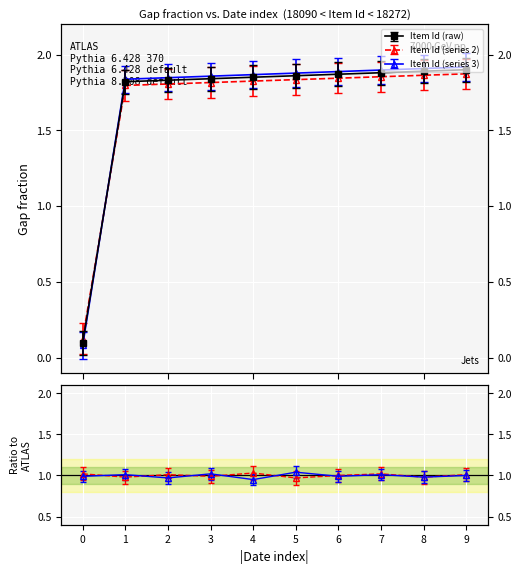

What is the greatest value displayed?

1.9